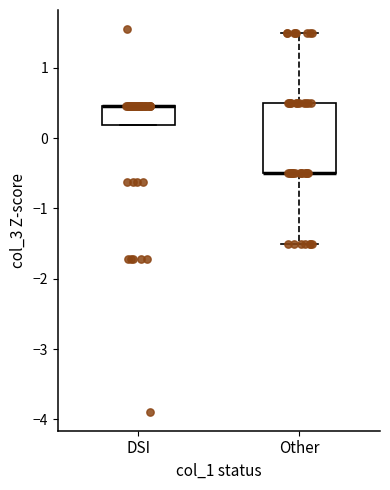

Comparing the boxes themselves (not the whiskers), which one is the tallest?

Other